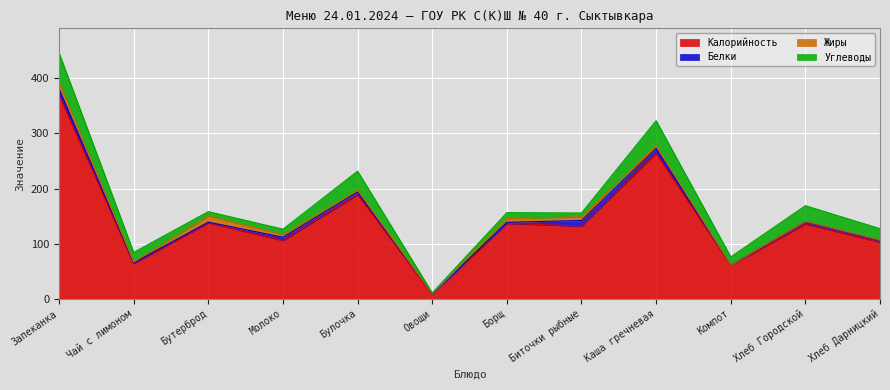

What value does the Жиры series have at Чай с лимоном?

1.6